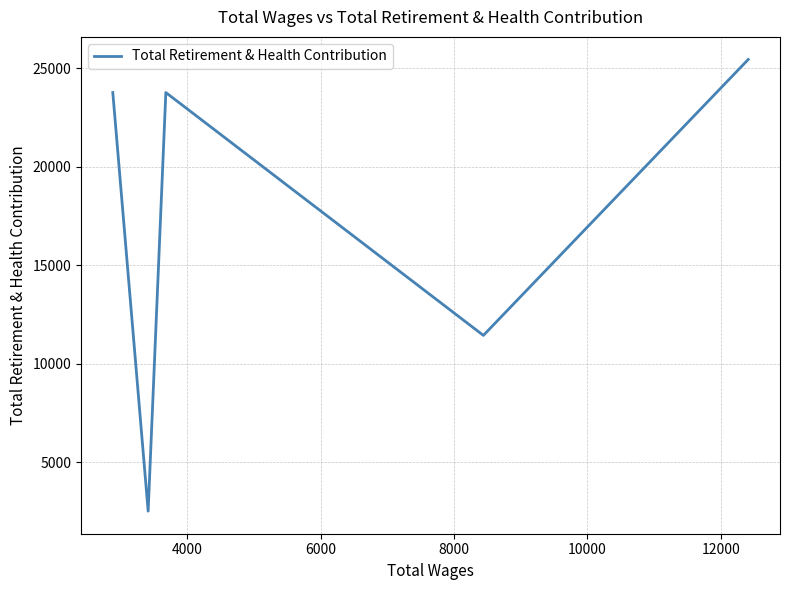

What is the greatest value displayed?

25455